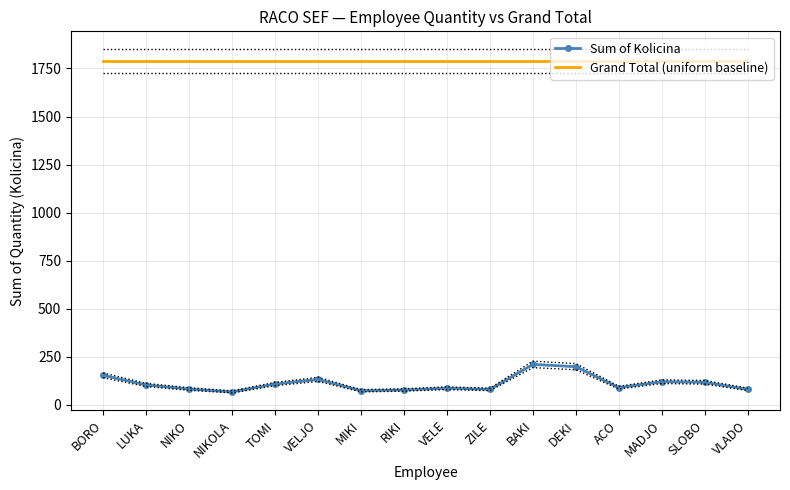

List the series in order of their overall mean, highest first.

Grand Total (uniform baseline), Sum of Kolicina